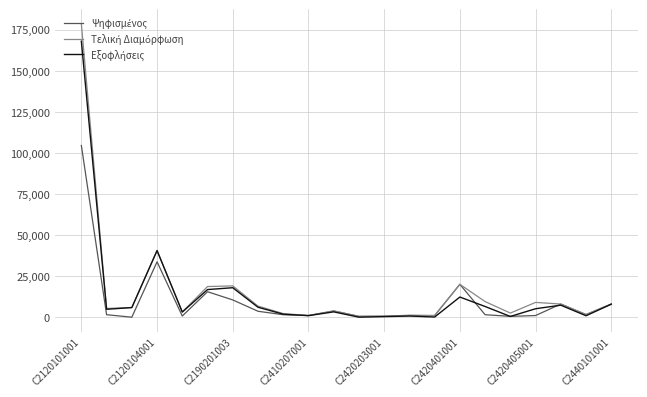

How many lines are shown in the chart?

3